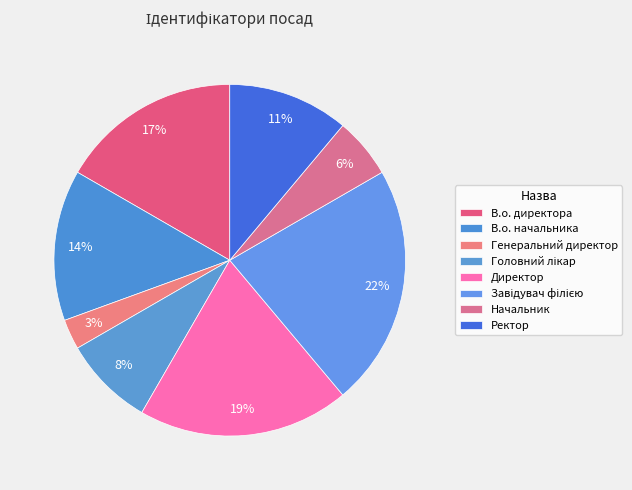

What is the largest slice in the pie chart?

Завідувач філією